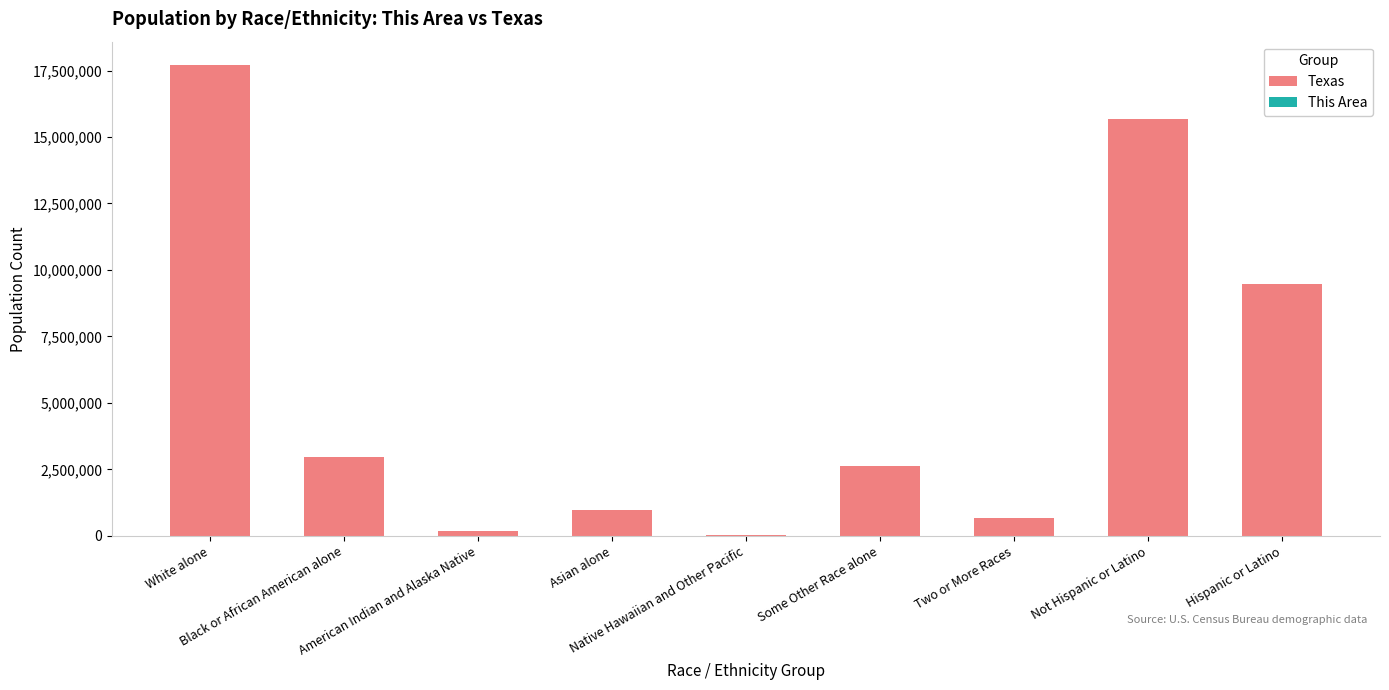

What is the difference between the maximum and second lowest values in the This Area series?

1515